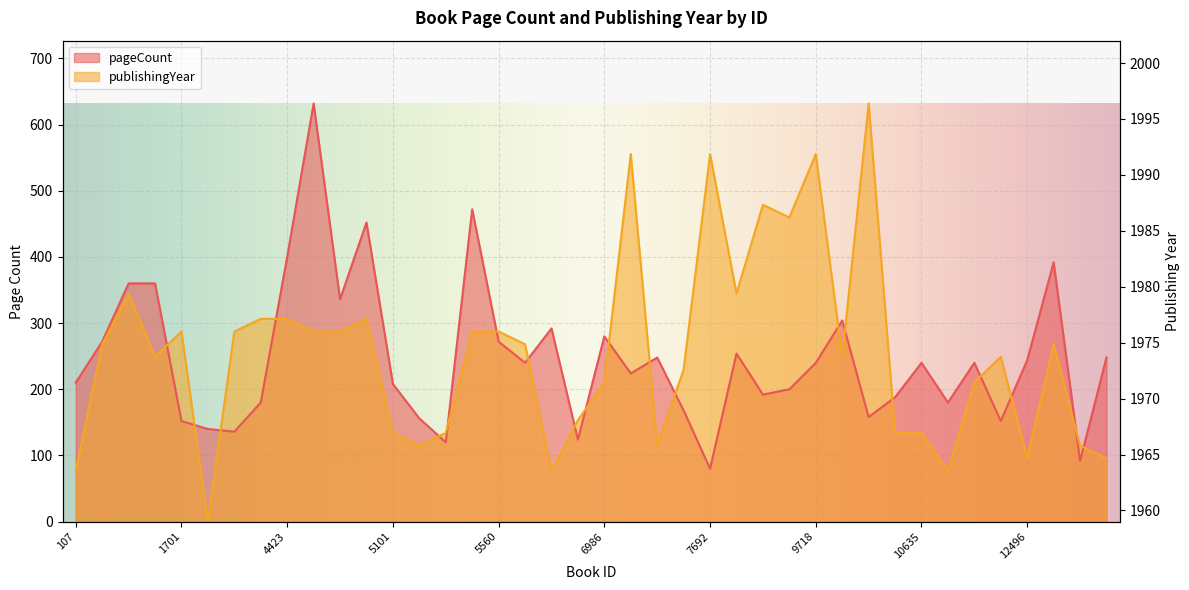

Where is the first local maximum for pageCount?

4424